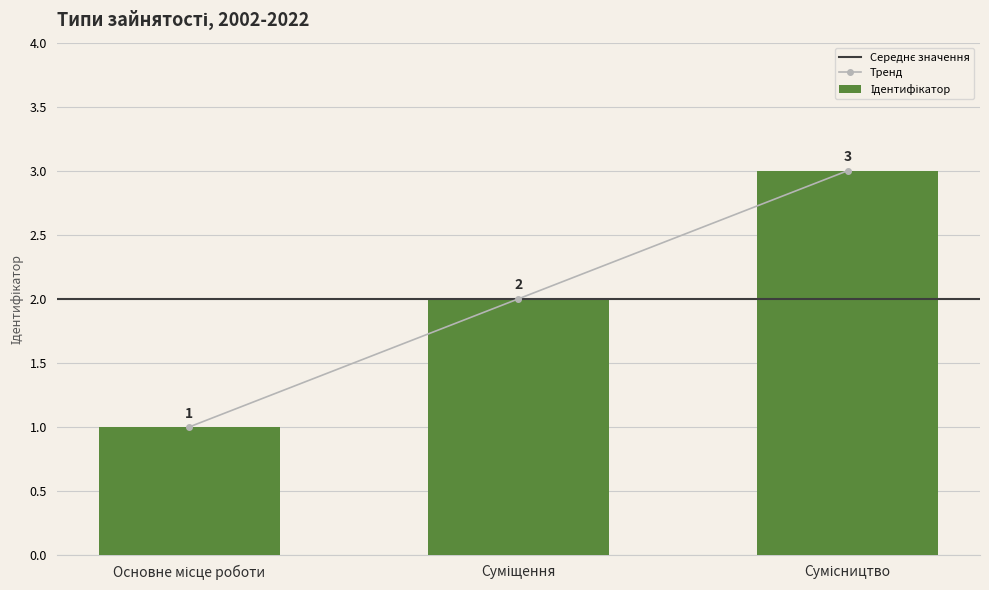

Reading right to left, extract all data points from this chart.

3	2	1